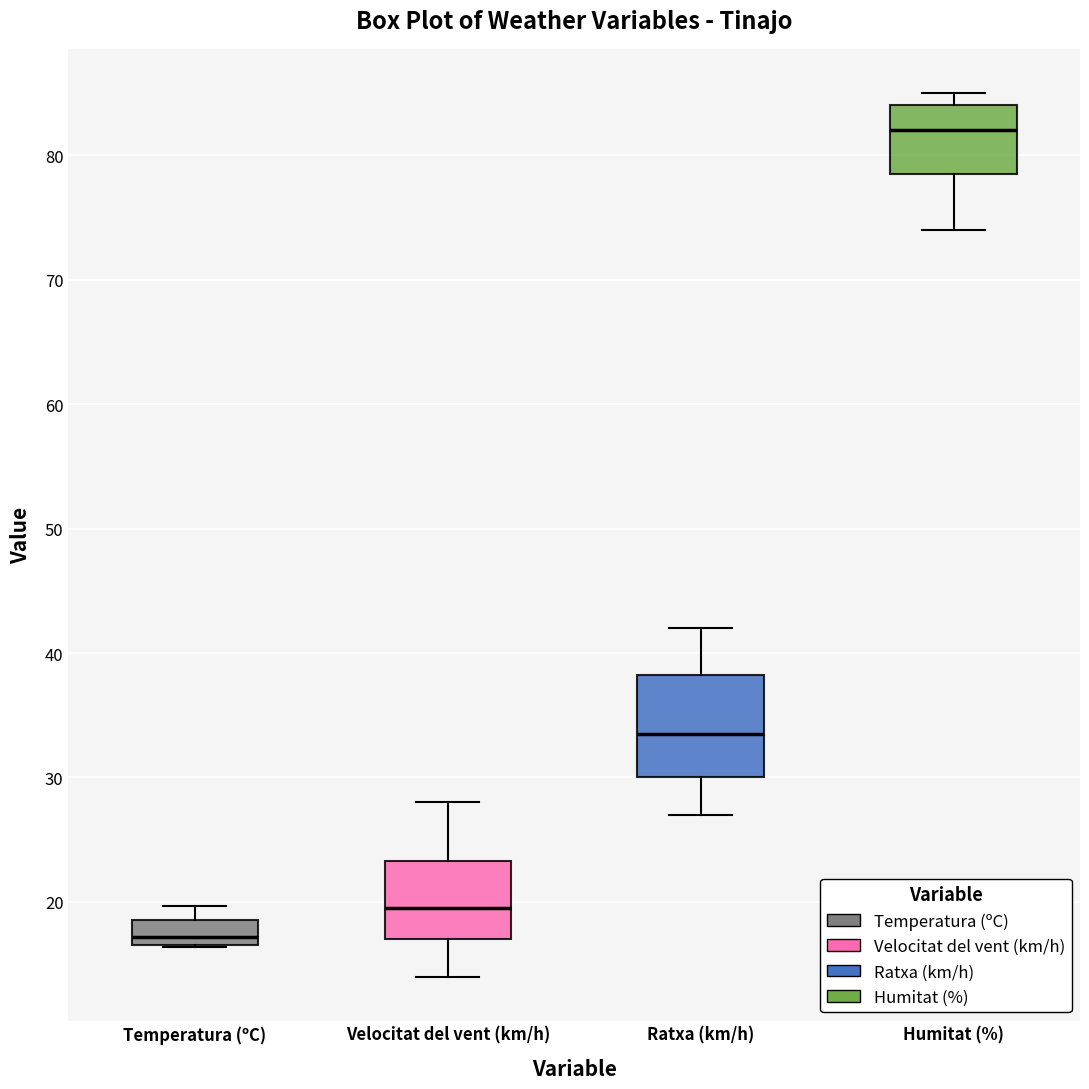

Reading left to right, read every box against the y-axis: the position of its median line, the range the box covers, and the ends of its whiskers. The values are not printed on the chart, so give them approximately, as read against the axis.

Temperatura (ºC): median 17 (just above the box's lower edge), box 17 to 19, whiskers 16 to 20
Velocitat del vent (km/h): median 20, box 17 to 23, whiskers 14 to 28
Ratxa (km/h): median 34, box 30 to 38, whiskers 27 to 42
Humitat (%): median 82, box 79 to 84, whiskers 74 to 85